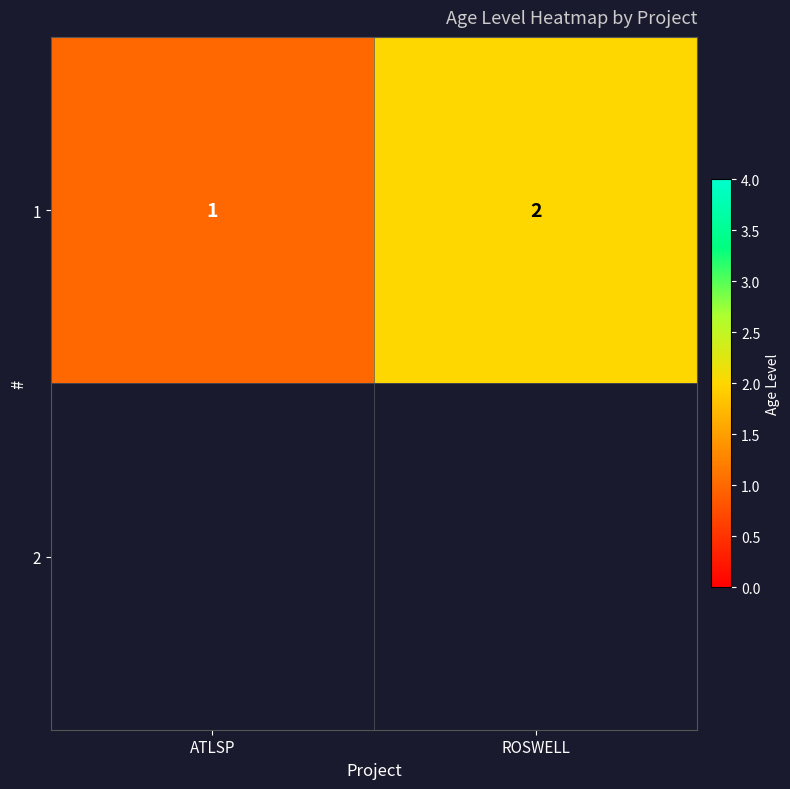

Where is the data nearest to the value 1?

ATLSP